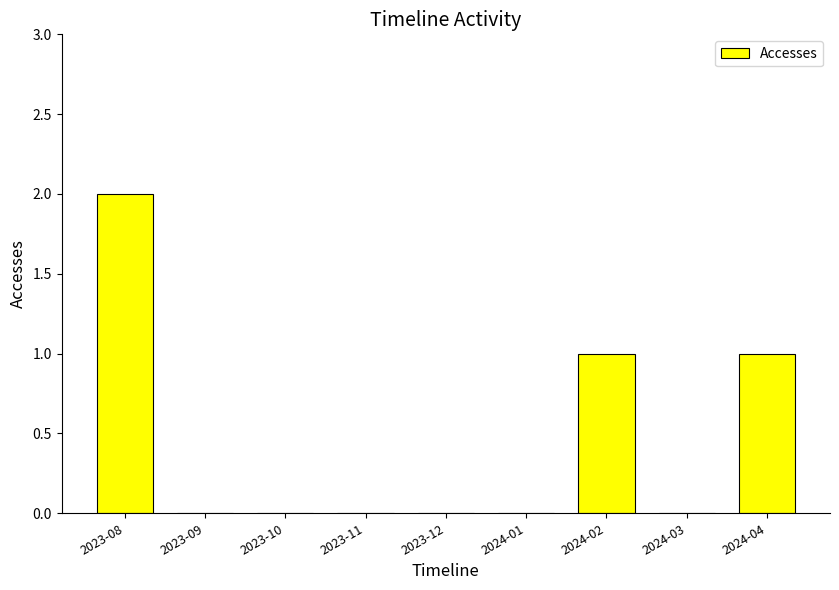

What is the change in value from 2024-02 to 2024-03?

-1